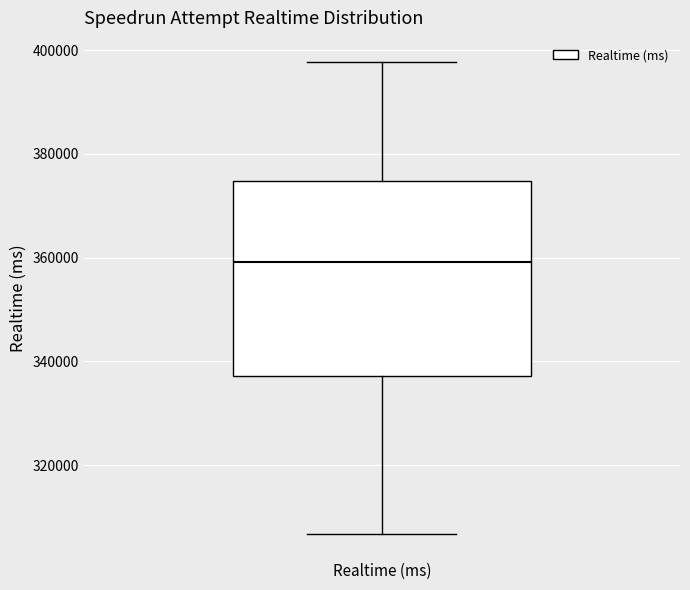

Transcribe this box plot: give where the median line is, the range the box spans, and where the two whiskers end, as read against the y-axis. The values are not printed on the chart, so give them approximately, as read against the axis.

median 360000, box 338000 to 374000, whiskers 306000 to 398000